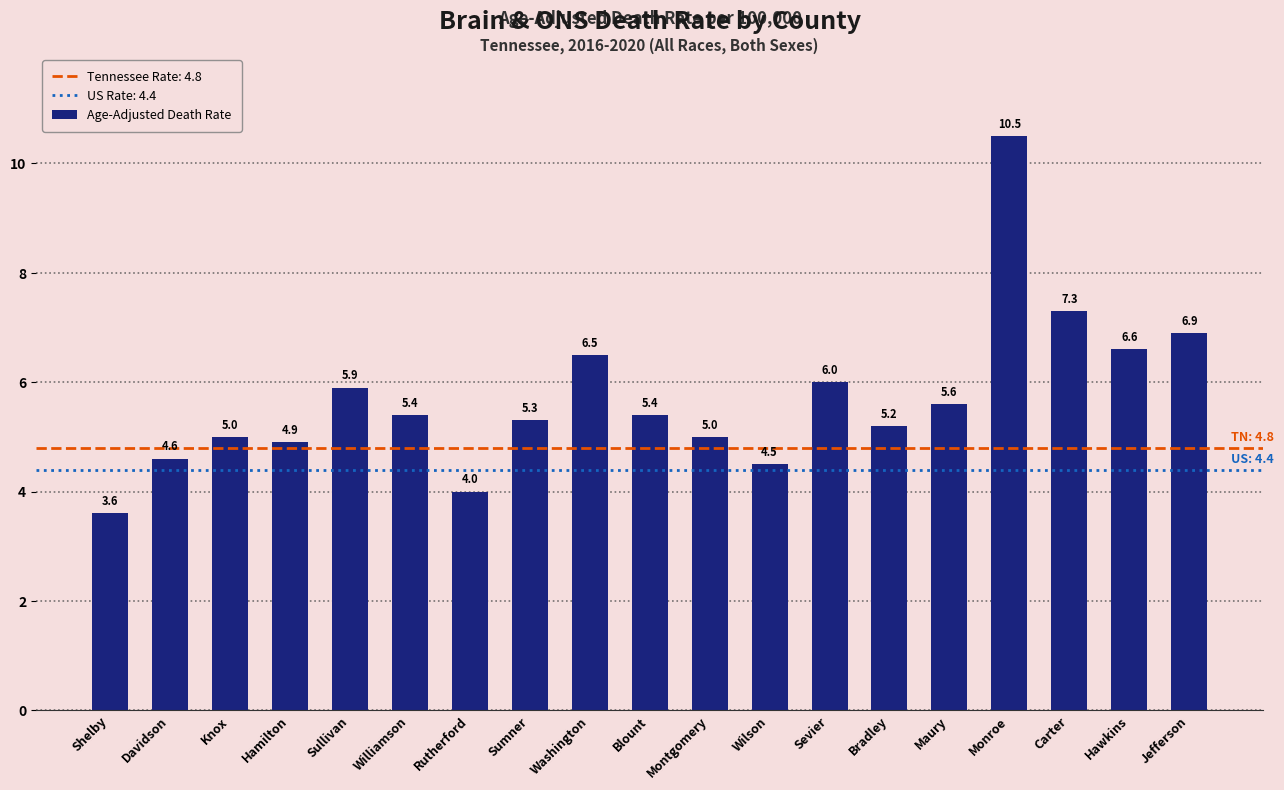

True or false: the data shows 2.0 at Rutherford.

False